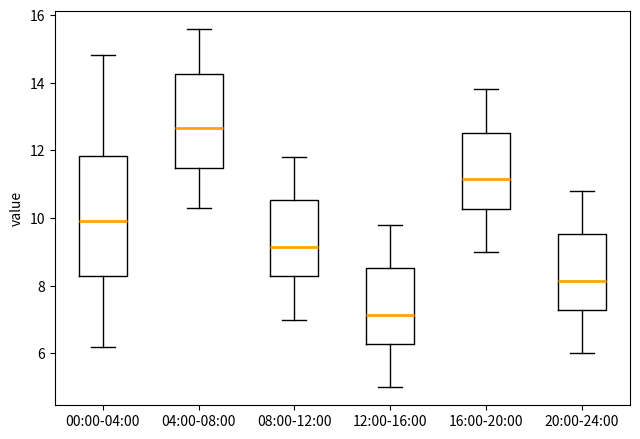

Reading left to right, read every box against the y-axis: the position of its median line, the range the box covers, and the ends of its whiskers. The values are not printed on the chart, so give them approximately, as read against the axis.

00:00-04:00: median 10.0, box 8.4 to 11.8, whiskers 6.2 to 14.8
04:00-08:00: median 12.6, box 11.4 to 14.2, whiskers 10.4 to 15.6
08:00-12:00: median 9.2, box 8.2 to 10.6, whiskers 7.0 to 11.8
12:00-16:00: median 7.2, box 6.2 to 8.6, whiskers 5.0 to 9.8
16:00-20:00: median 11.2, box 10.2 to 12.6, whiskers 9.0 to 13.8
20:00-24:00: median 8.2, box 7.2 to 9.6, whiskers 6.0 to 10.8